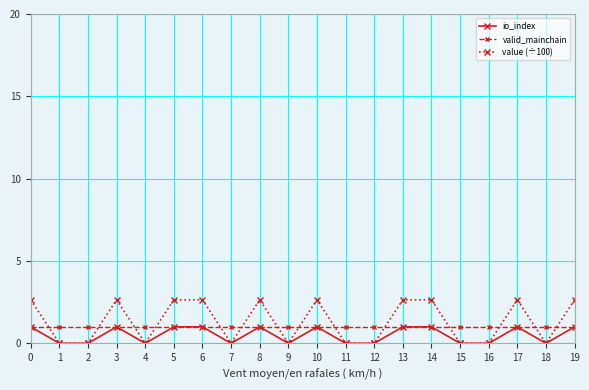

The value of value (÷100) at 13 is 4.7. True or false?

False